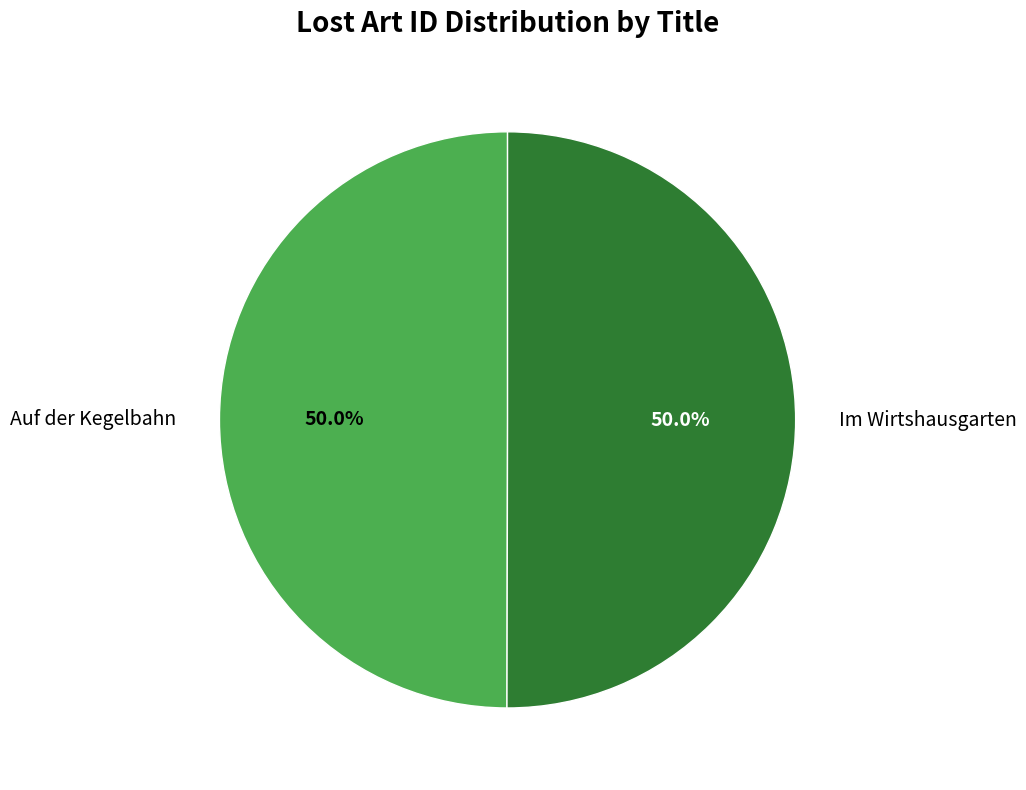

True or false: Auf der Kegelbahn accounts for 64% of the total.

False